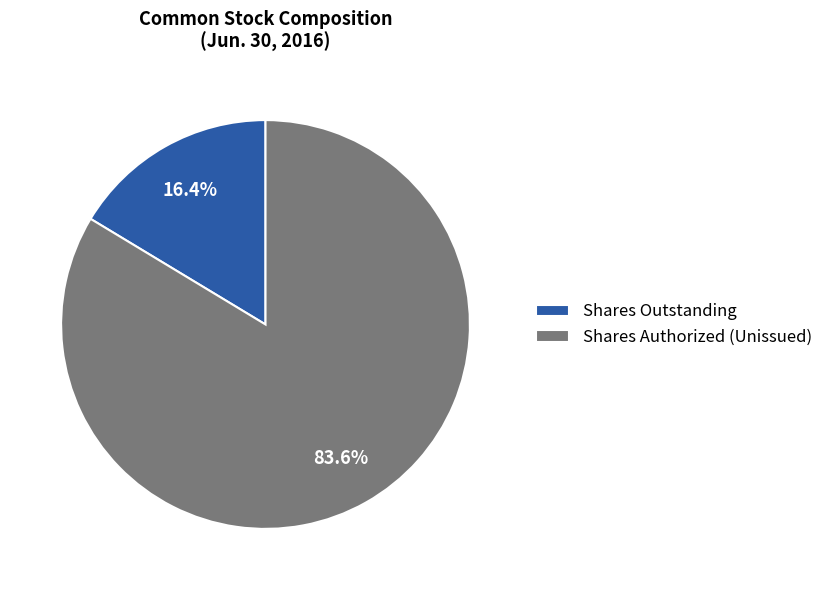

Do Shares Authorized (Unissued) and Shares Outstanding together represent more than half of the pie?

Yes